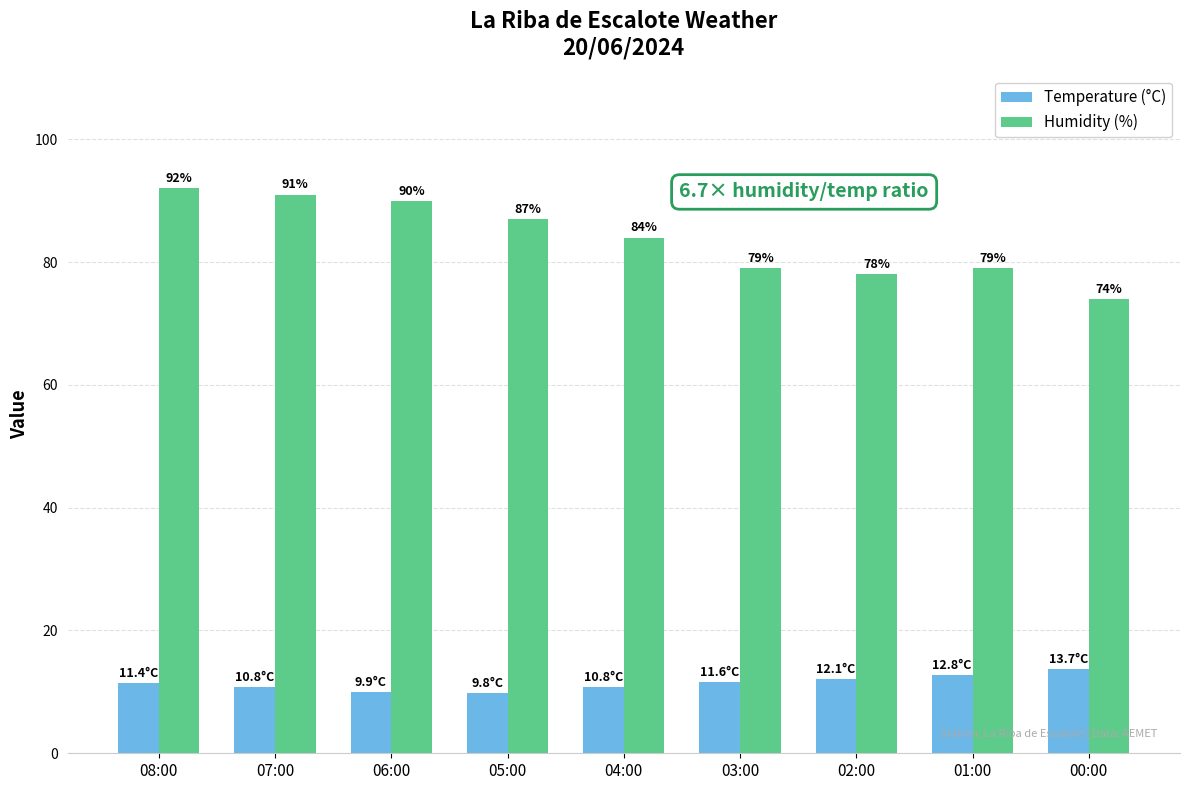

What is the difference between the highest and lowest values at 05:00?

77.2